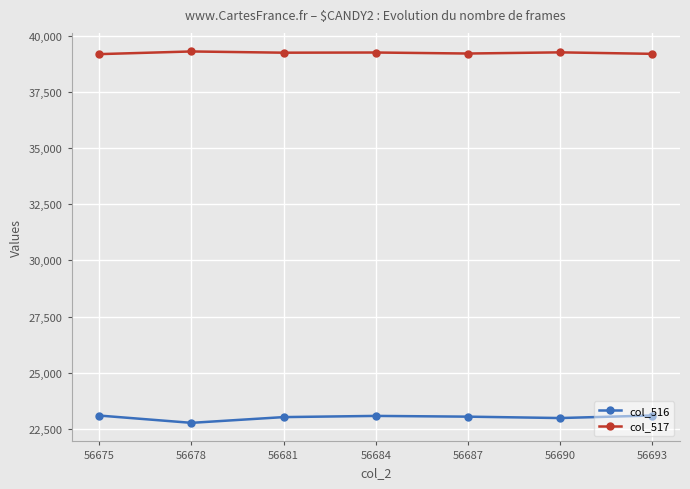

True or false: col_517 and col_516 intersect in this chart.

False